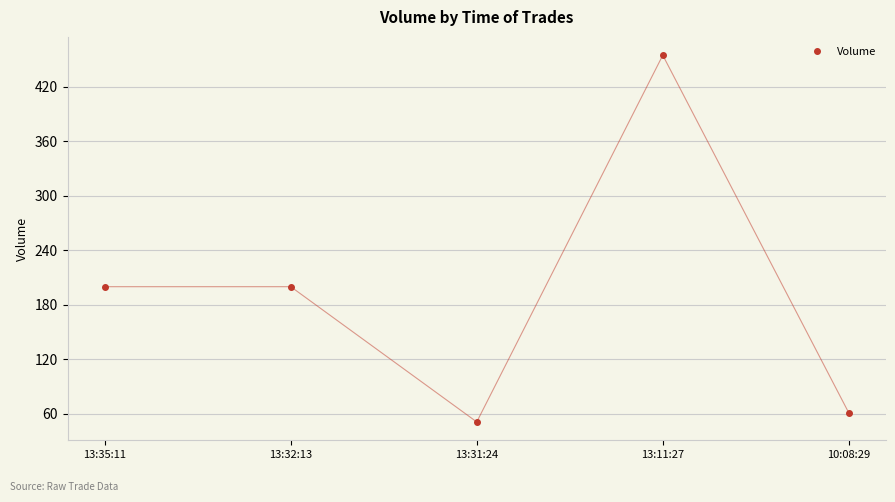

Reading left to right, transcribe all the data shown in this chart.

13:35:11=200	13:32:13=200	13:31:24=51	13:11:27=455	10:08:29=61